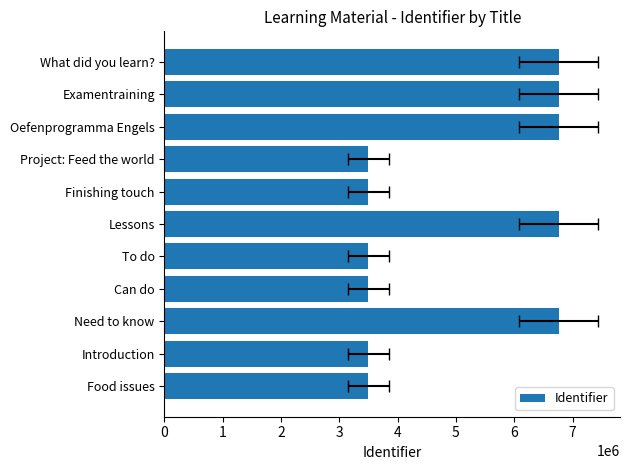

Reading left to right, extract all data points from this chart.

0=3495444	1=3495445	2=6766088	3=3495451	4=3495447	5=6766090	6=3495515	7=3495516	8=6766092	9=6766094	10=6766096